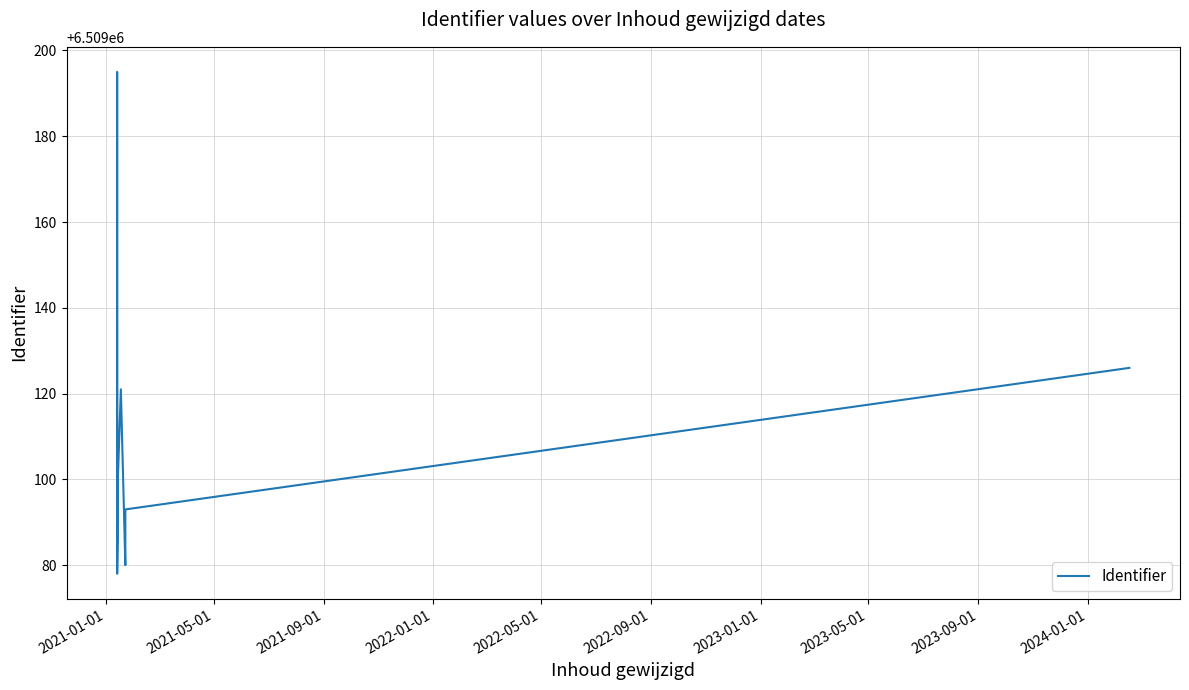

What is the greatest value displayed?

6509195